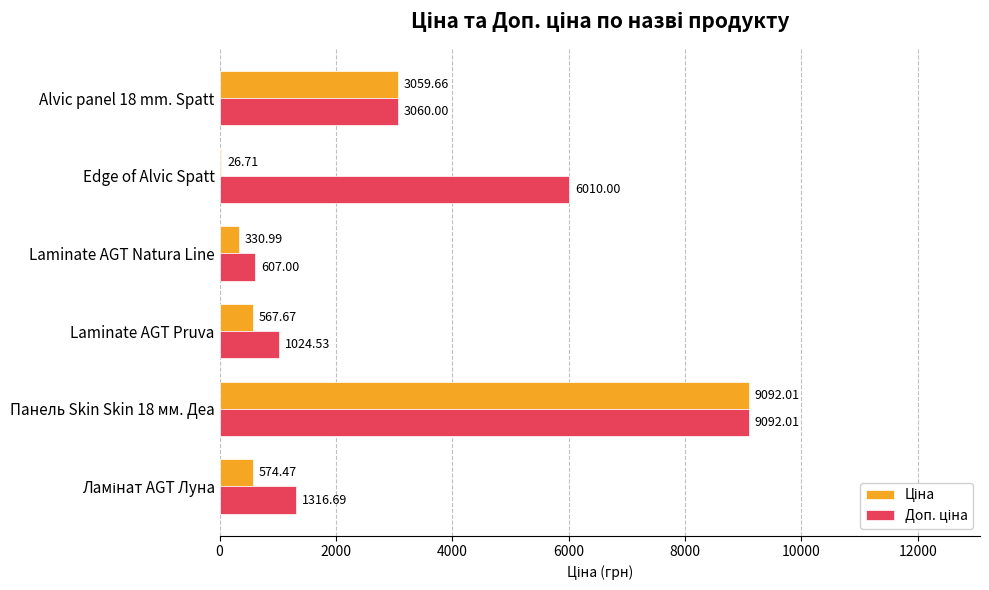

At which category is the sum across all series the highest?

Панель Skin Skin 18 мм. Деа